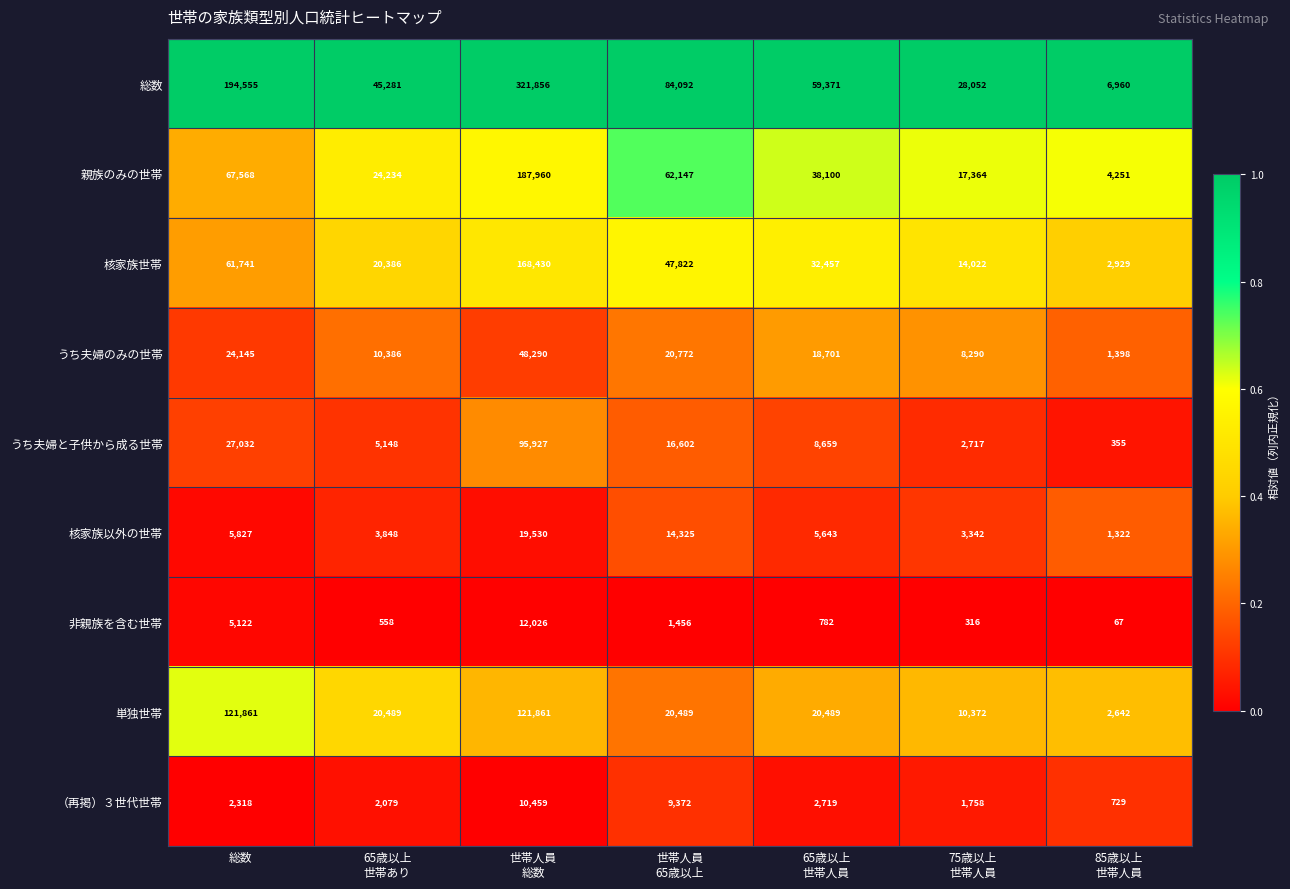

Is it true that 核家族以外の世帯 equals 3225 at 総数?

False